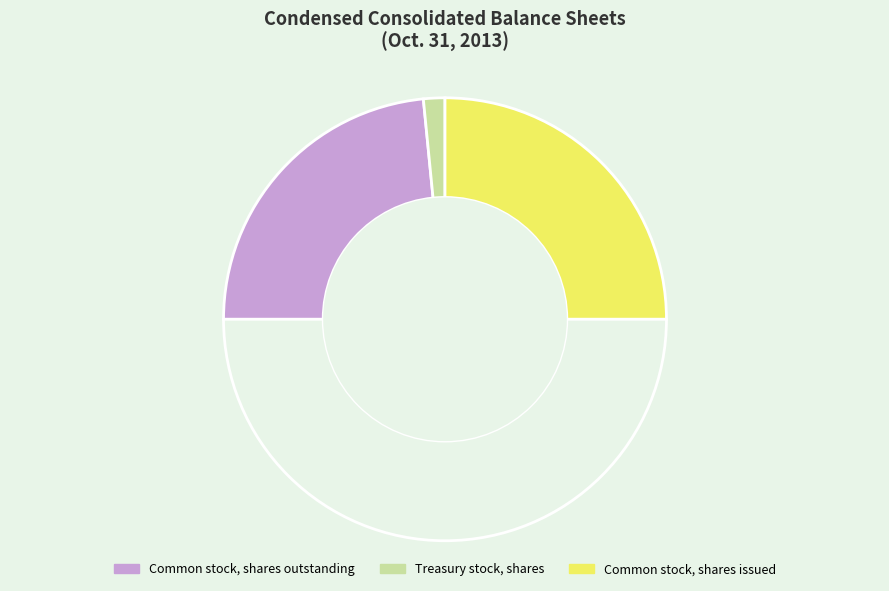

How many slices are in this pie chart?

4